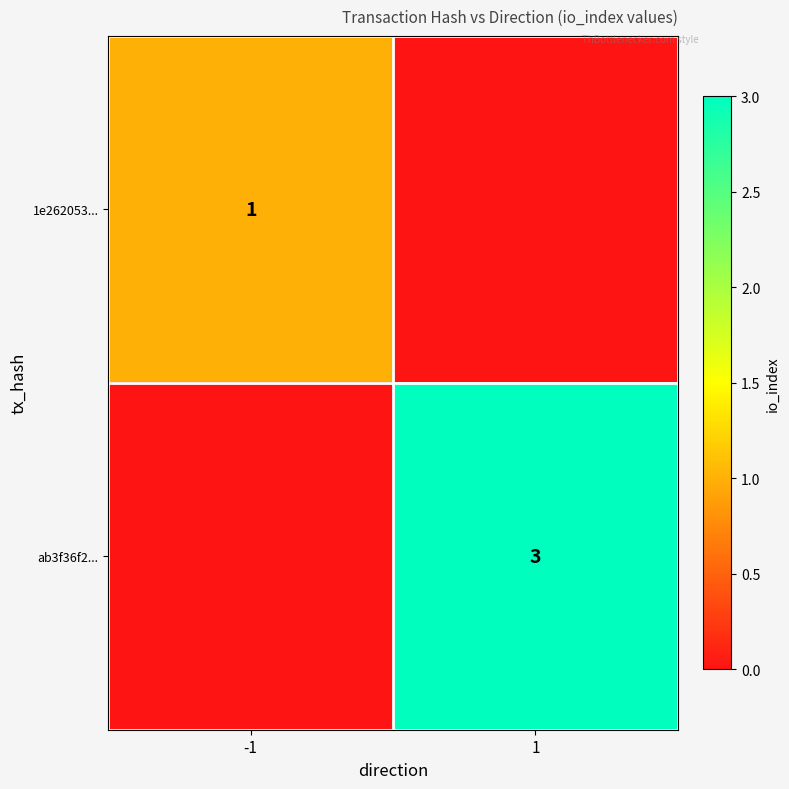

The ab3f36f2... series shows 1 at 1. True or false?

False